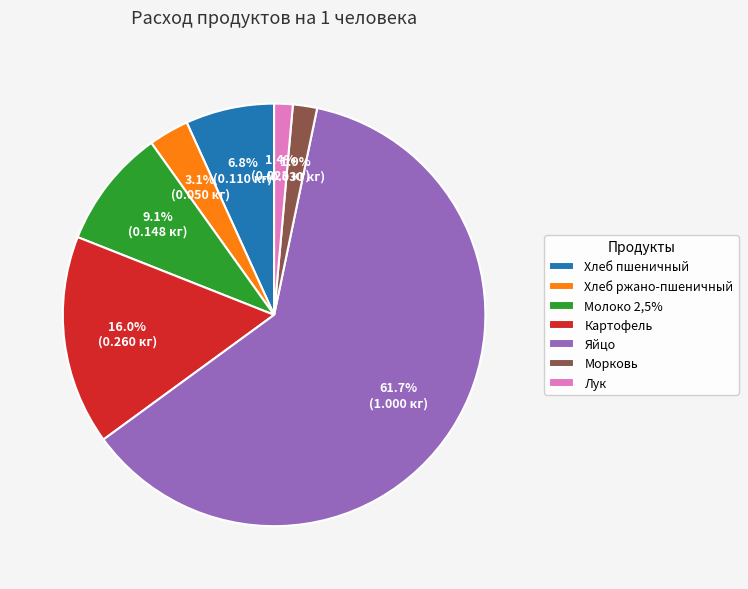

Is it true that Лук is 11% of the pie?

False